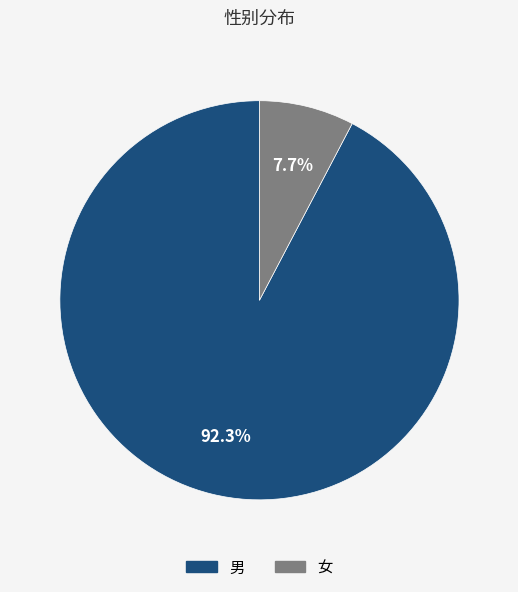

To the nearest percent, what is the difference between the largest and smallest slice percentages?

85%